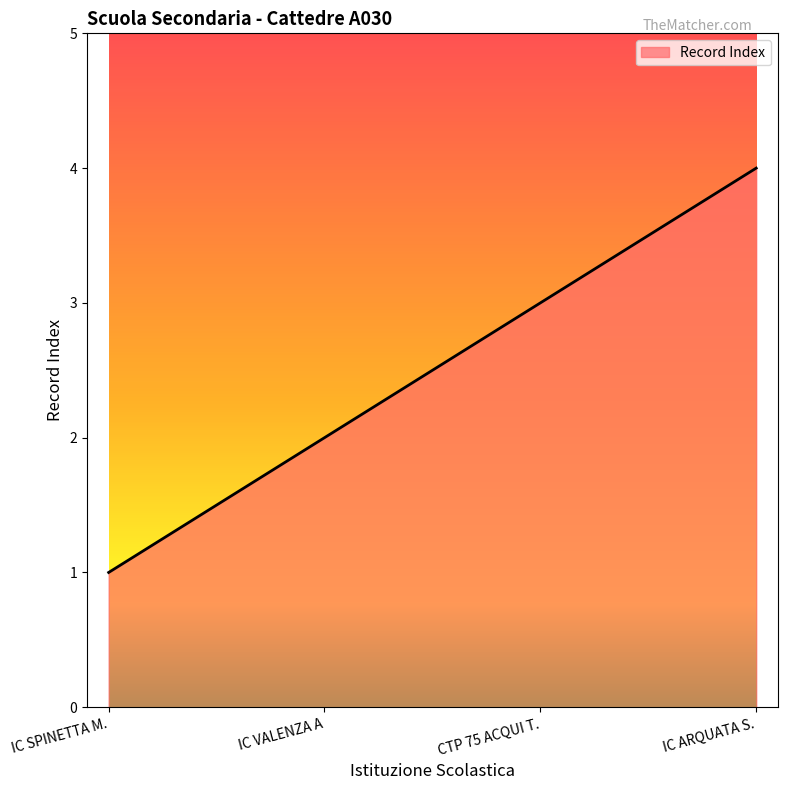

What is the sum of the values at IC SPINETTA M. and IC ARQUATA S.?

5